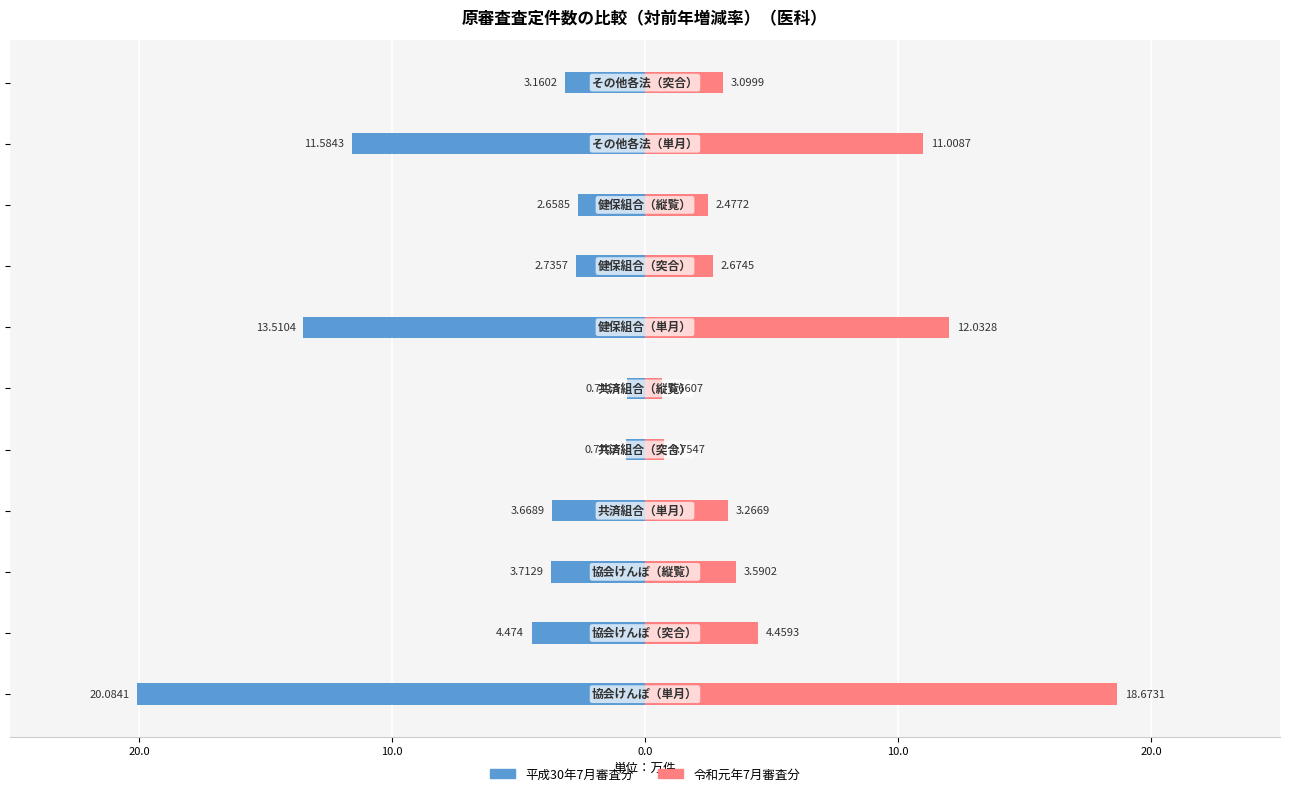

How many series are shown in this chart?

2